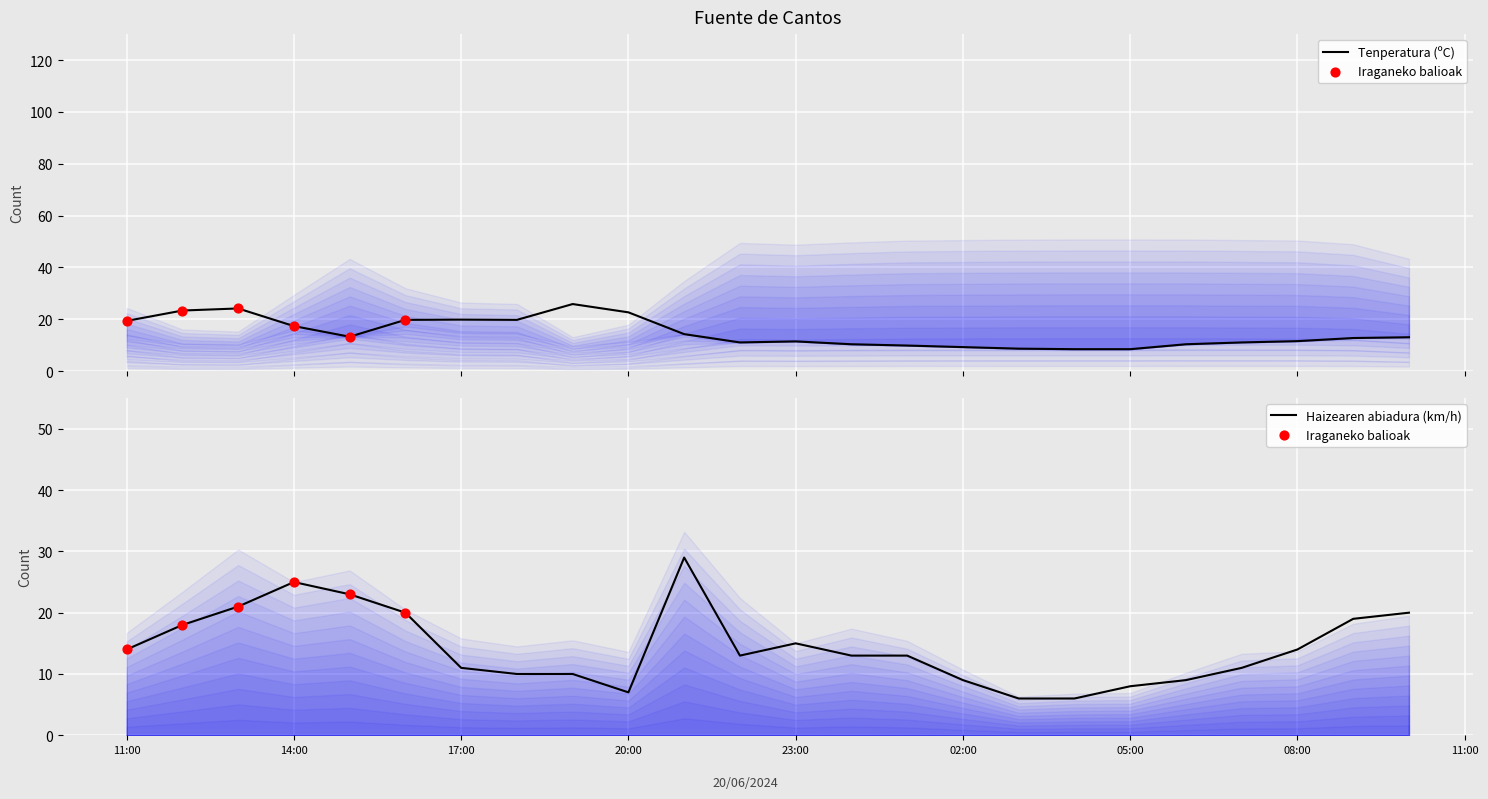

Which series has the largest Y range (max minus min)?

Haizearen abiadura (km/h)